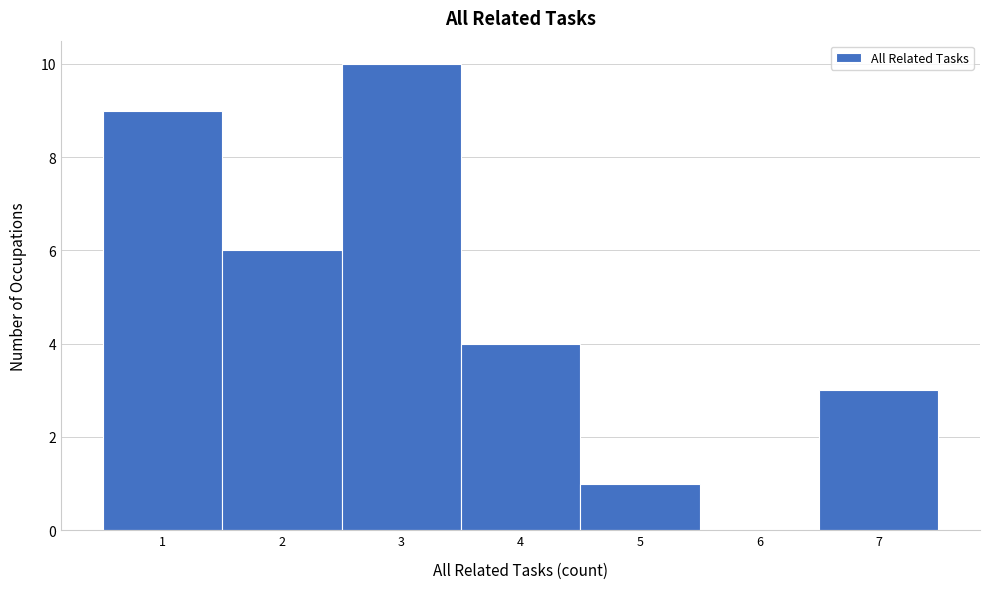

What is the height of the bar covering 6.5 to 7.5 on the x-axis? The values are not printed on the chart, so give them approximately, as read against the axis.

3